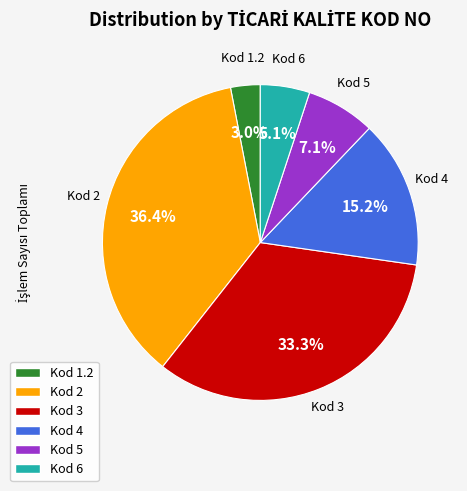

Which category has the biggest portion of the pie?

Kod 2